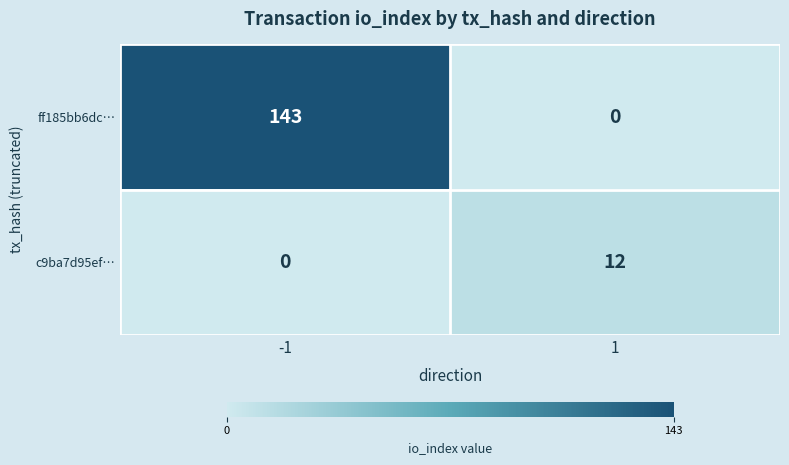

At 1, list the series in order from largest to smallest.

c9ba7d95ef…, ff185bb6dc…